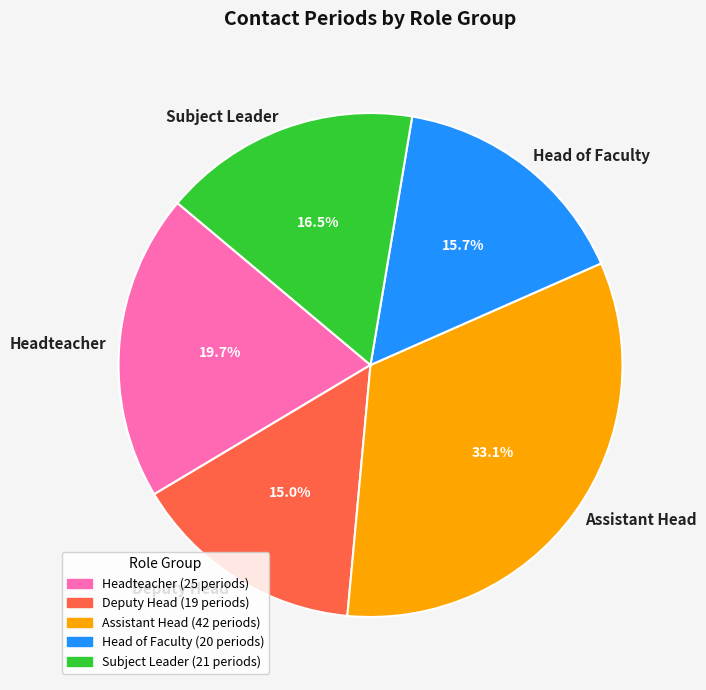

Is it true that Headteacher is 26% of the pie?

False